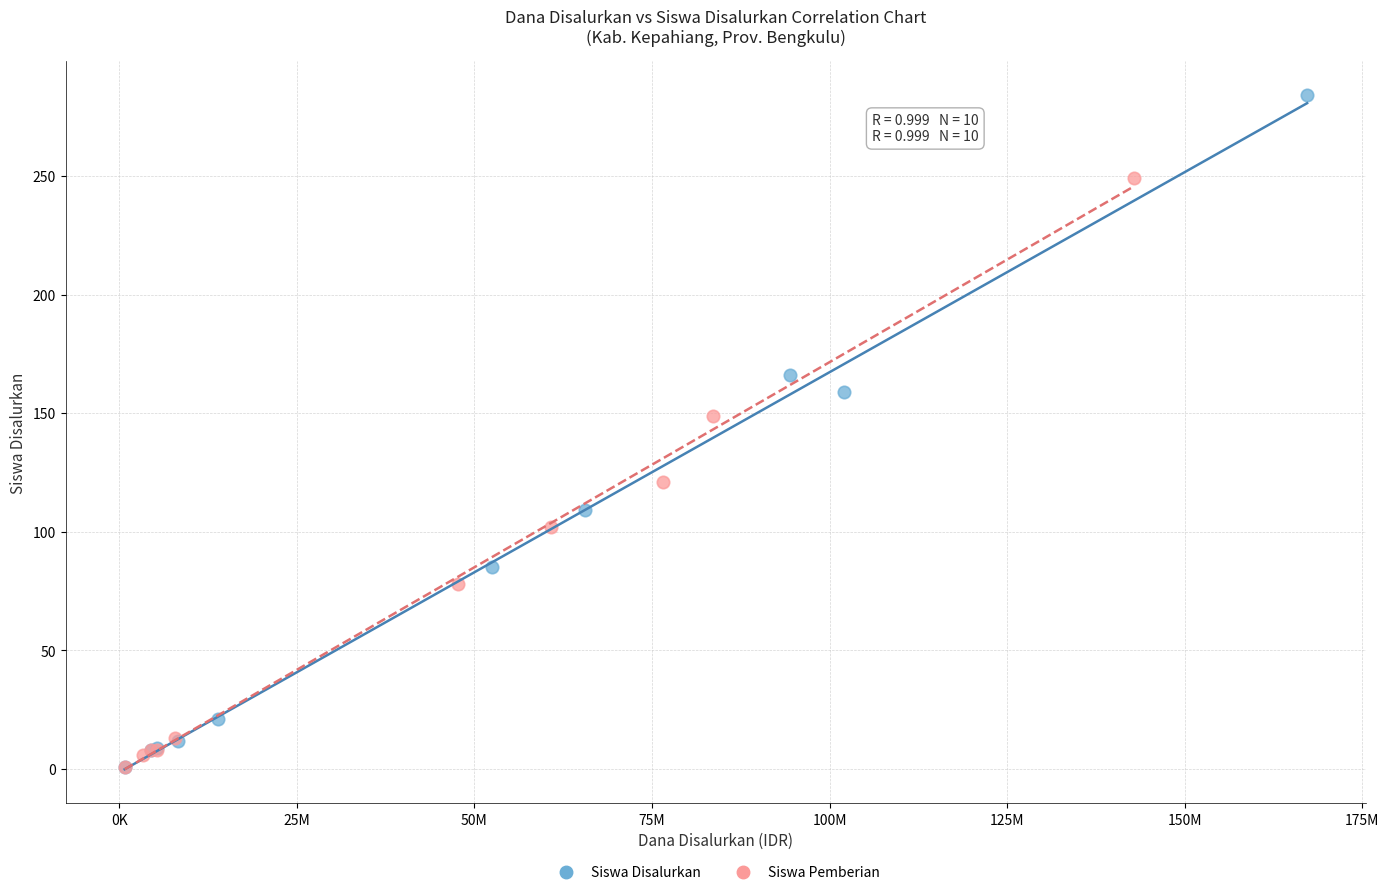

What are all the series names shown in the legend?

Siswa Disalurkan, Siswa Pemberian